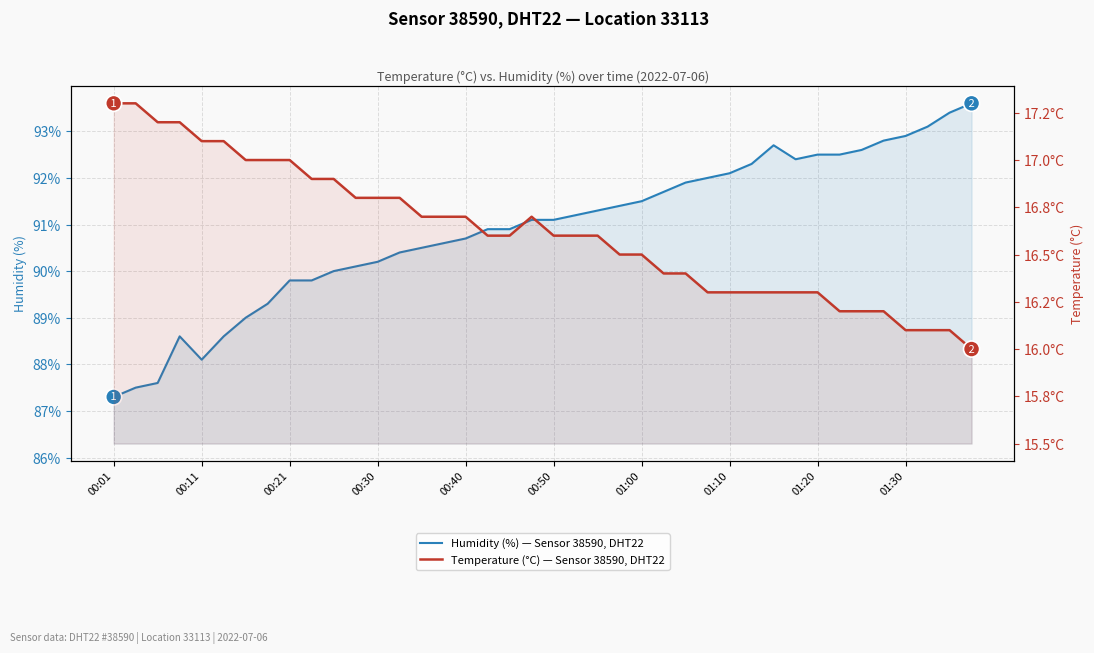

What are all the series names shown in the legend?

Humidity (%) — Sensor 38590, DHT22, Temperature (°C) — Sensor 38590, DHT22